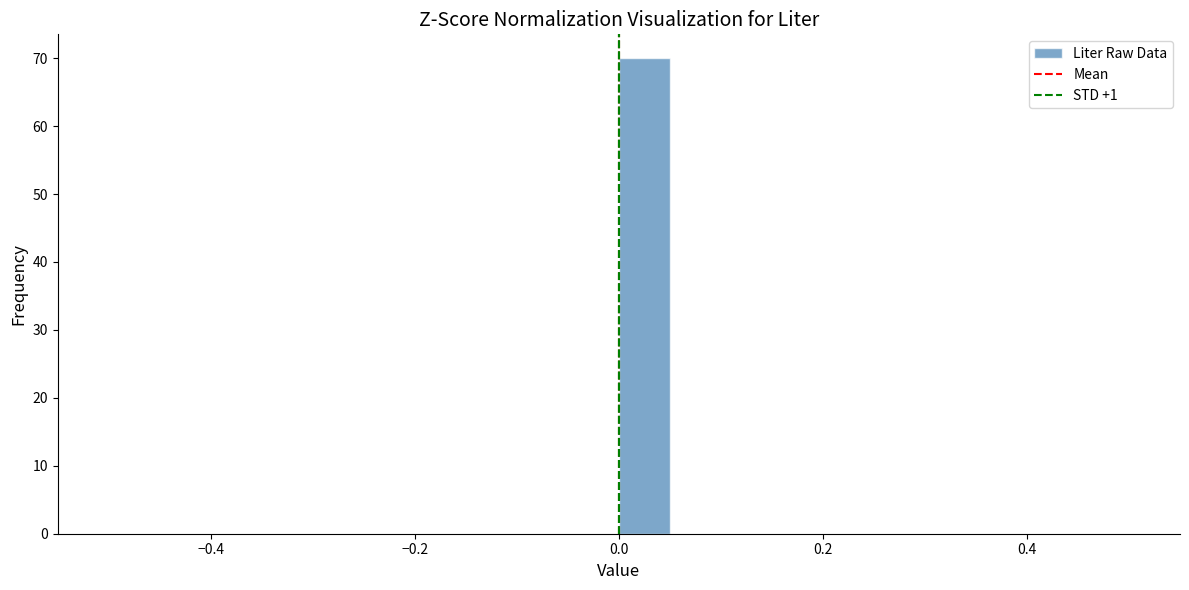

Around what value on the x-axis is the tallest bar? Give the approximate position of its centre, as read against the axis.

0.02